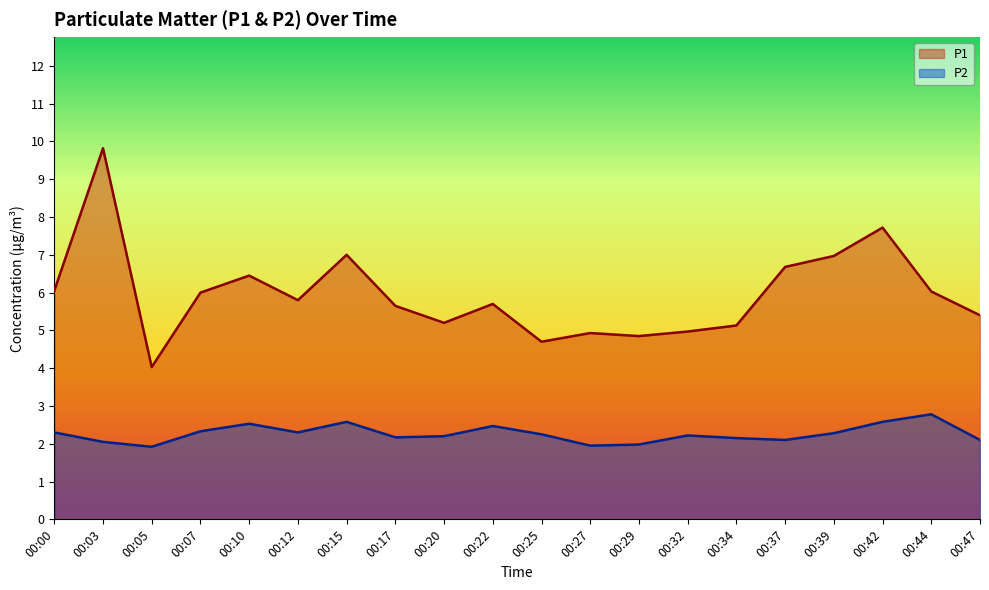

What is the smallest value displayed?

1.9